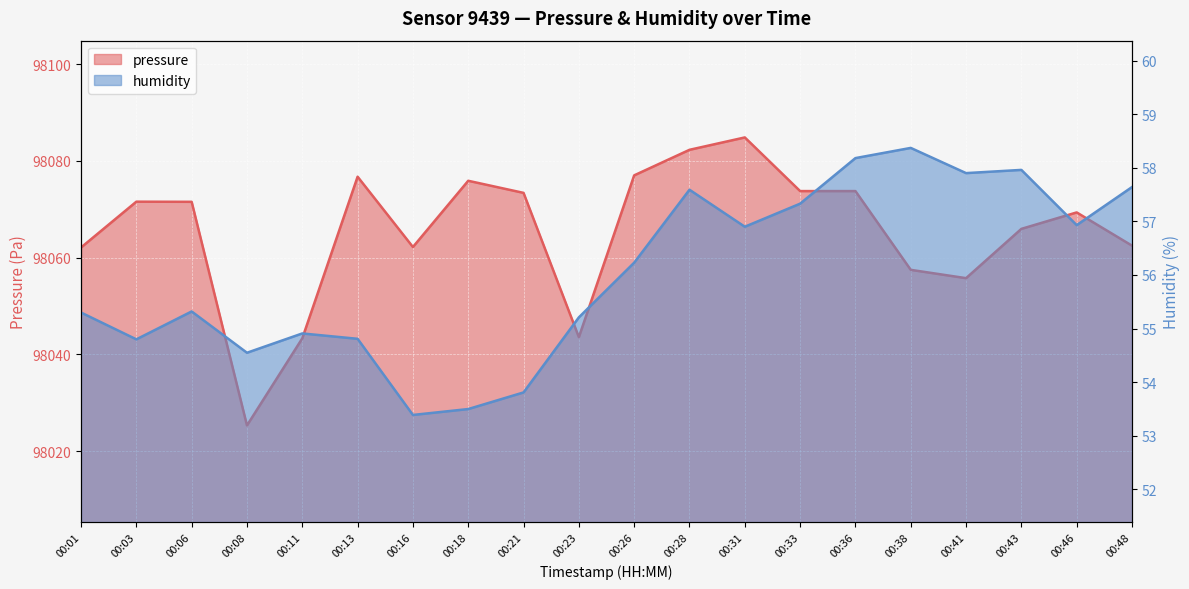

Reading right to left, list all the values displayed in this chart.

pressure: 98062.5	98069.3	98065.9	98055.8	98057.5	98073.8	98073.8	98084.8	98082.3	98077.0	98043.6	98073.4	98075.9	98062.2	98076.7	98043.3	98025.3	98071.5	98071.6	98062.1
humidity: 57.6	56.9	58.0	57.9	58.4	58.2	57.3	56.9	57.6	56.2	55.2	53.8	53.5	53.4	54.8	54.9	54.5	55.3	54.8	55.3